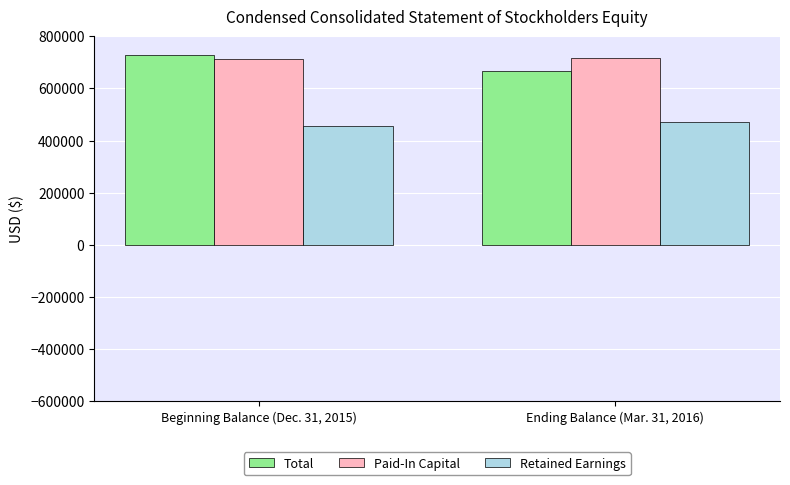

What is the sum of the Paid-In Capital values at Ending Balance (Mar. 31, 2016) and Beginning Balance (Dec. 31, 2015)?

1428752